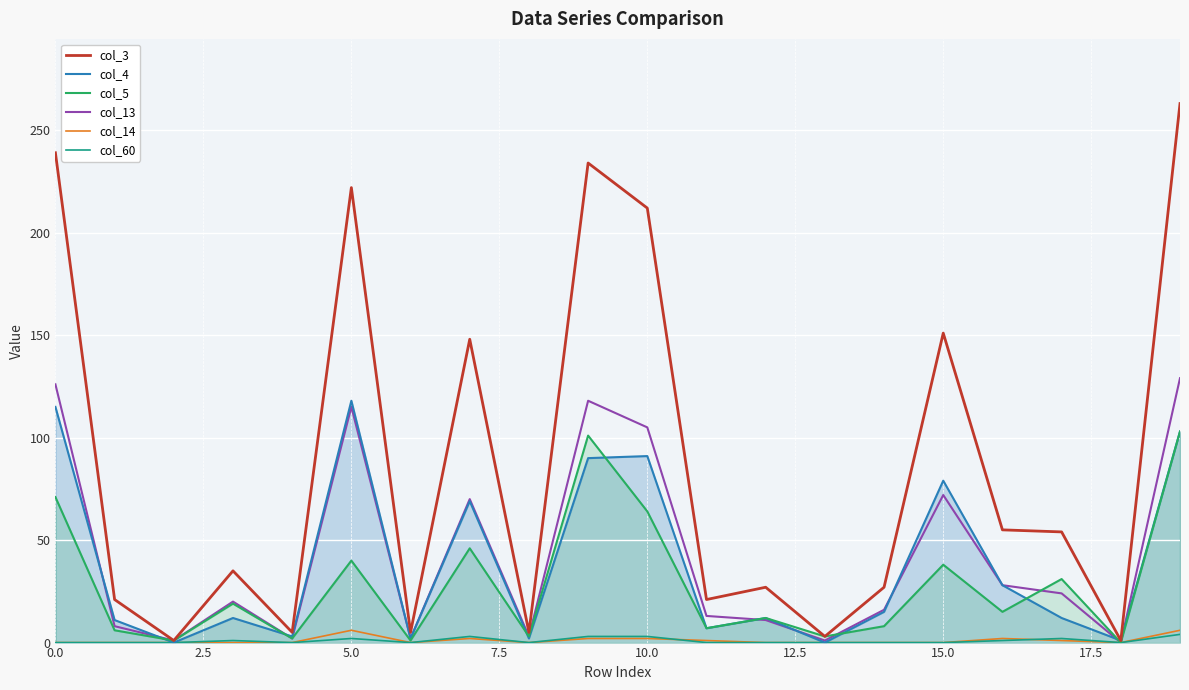

The col_4 series shows -59 at 13. True or false?

False